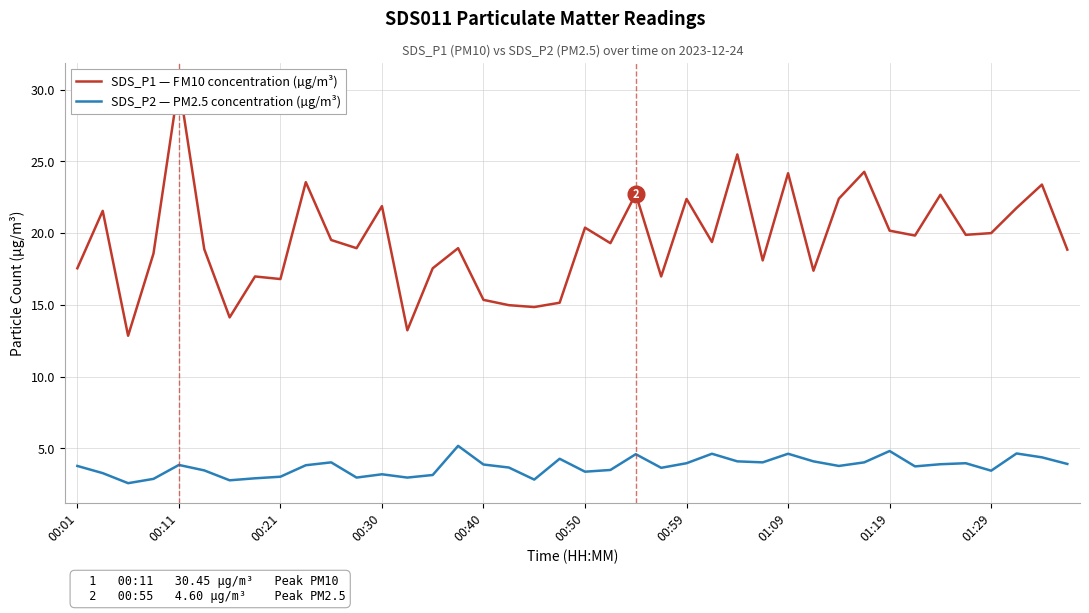

What is the average value of the SDS_P2 — PM2.5 concentration (µg/m³) series?

3.7